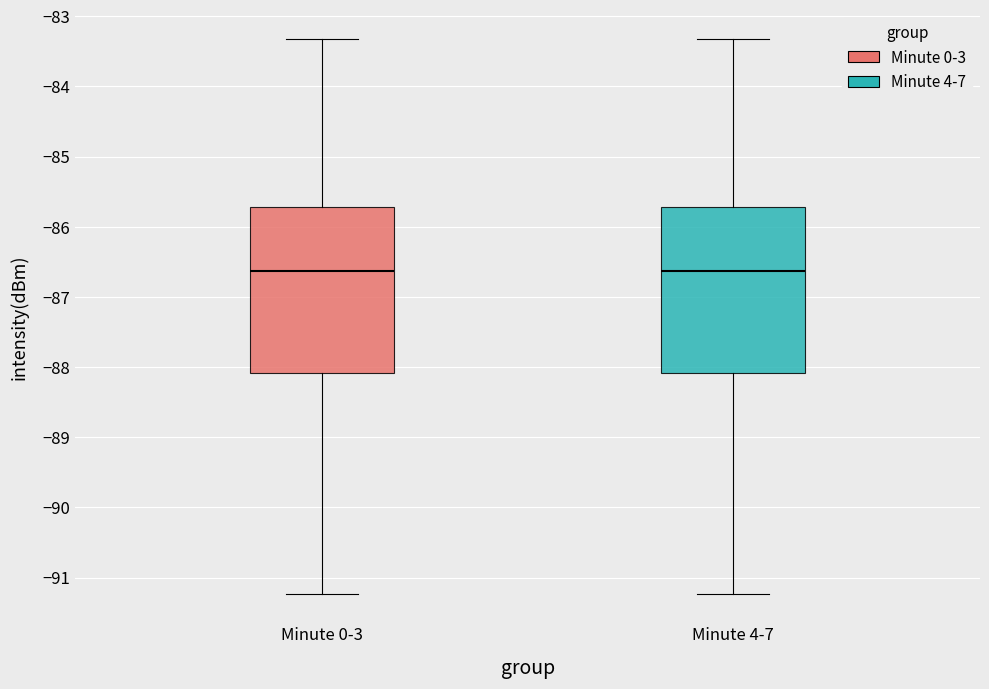

Where is the lower edge of the box for Minute 0-3 on the y-axis? The values are not printed on the chart, so give them approximately, as read against the axis.

-88.1